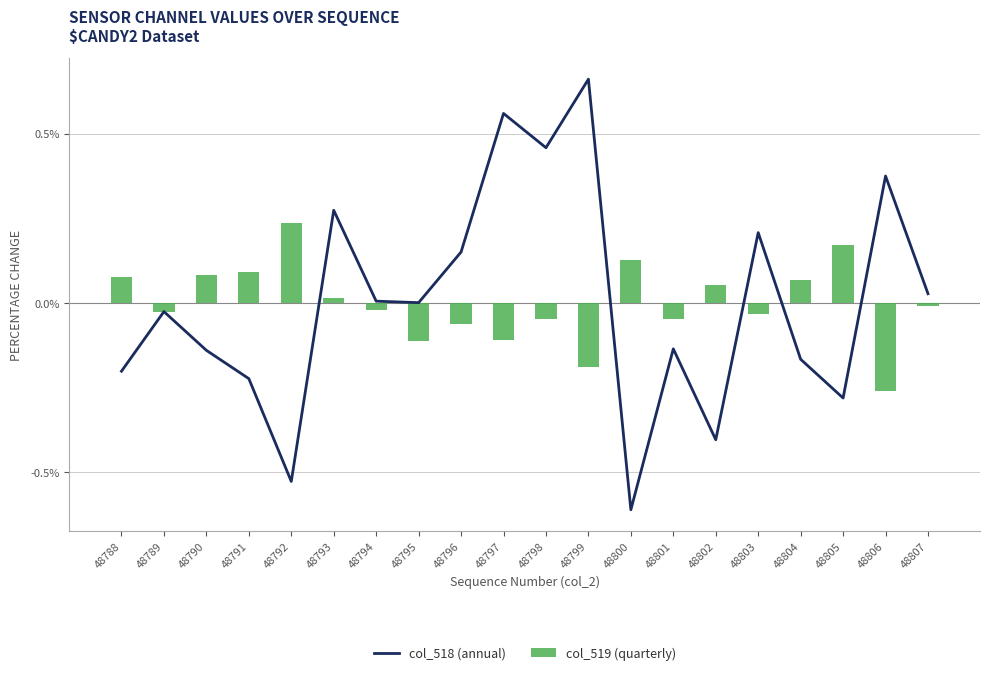

How many values in col_518 (annual) are below zero?

10